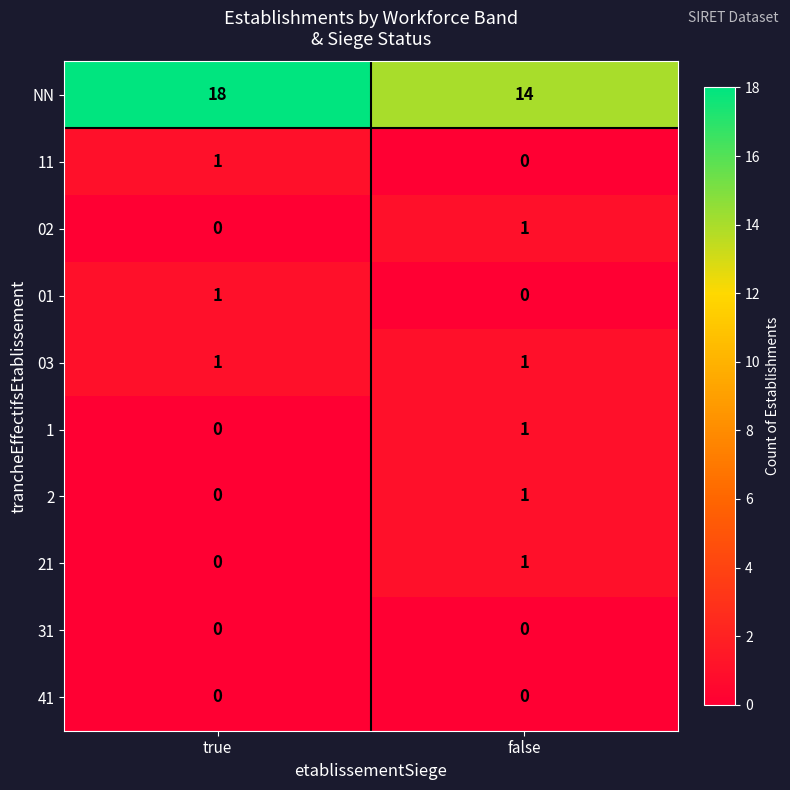

What is the maximum value shown in the chart?

18